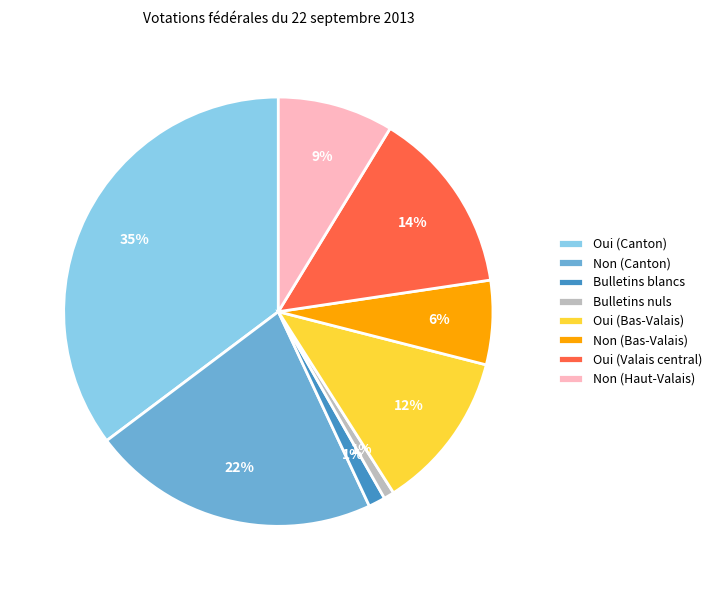

The Non (Haut-Valais) slice represents 9% of the pie. True or false?

True